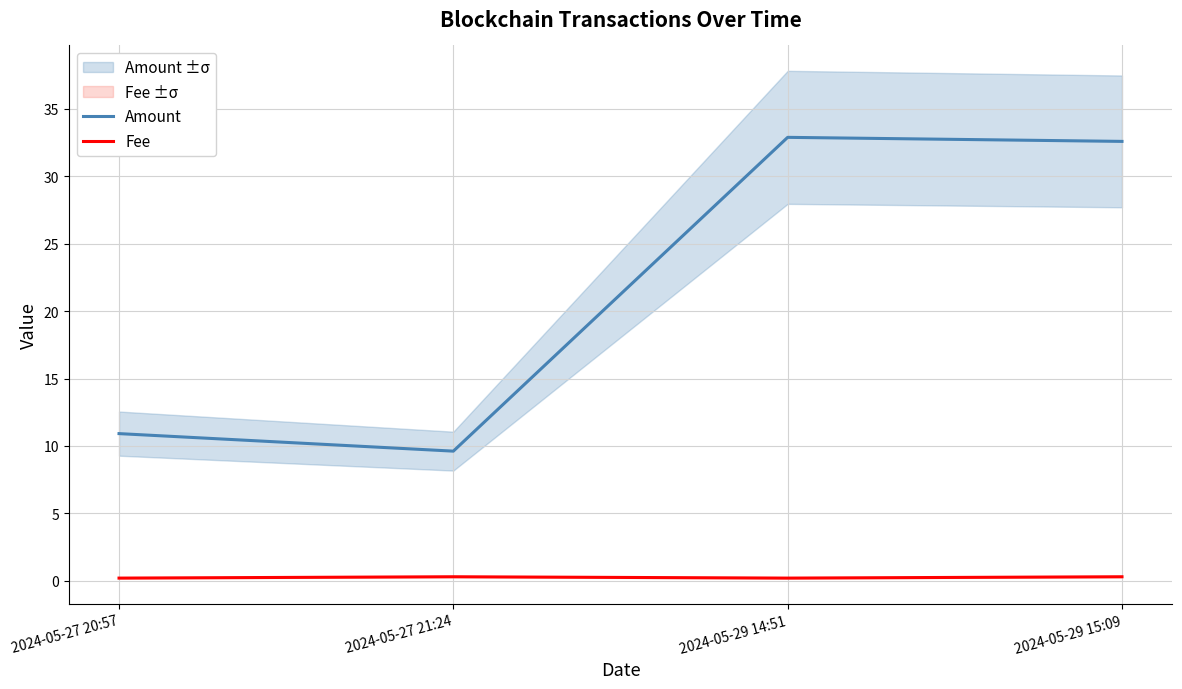

What is the approximate value of Amount at 2024-05-29 15:09?

32.6